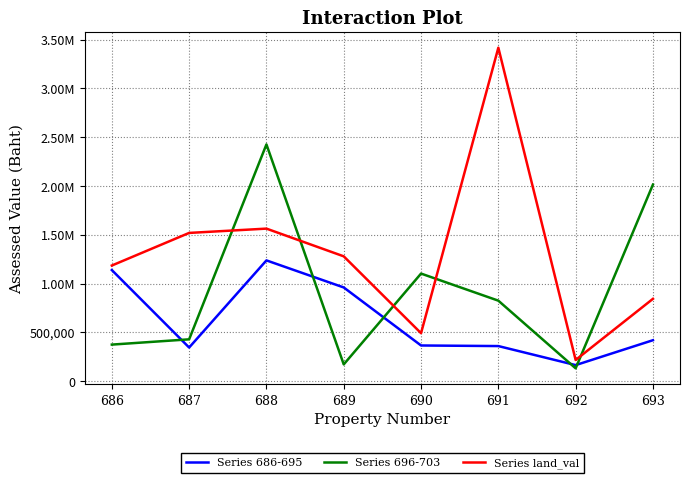

True or false: Series 686-695 and Series 696-703 intersect in this chart.

True